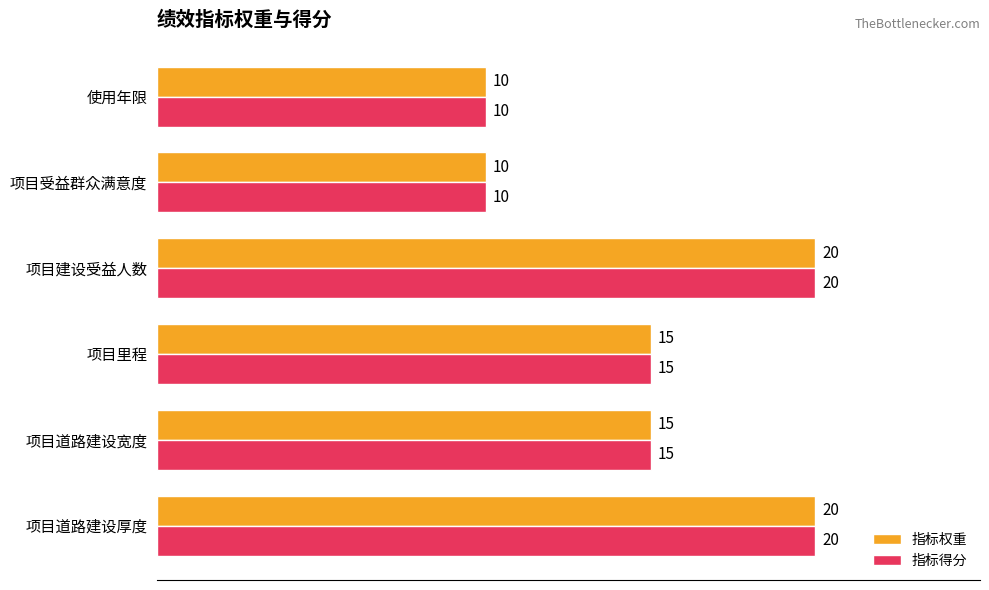

The value of 指标得分 at 项目受益群众满意度 is 10. True or false?

True